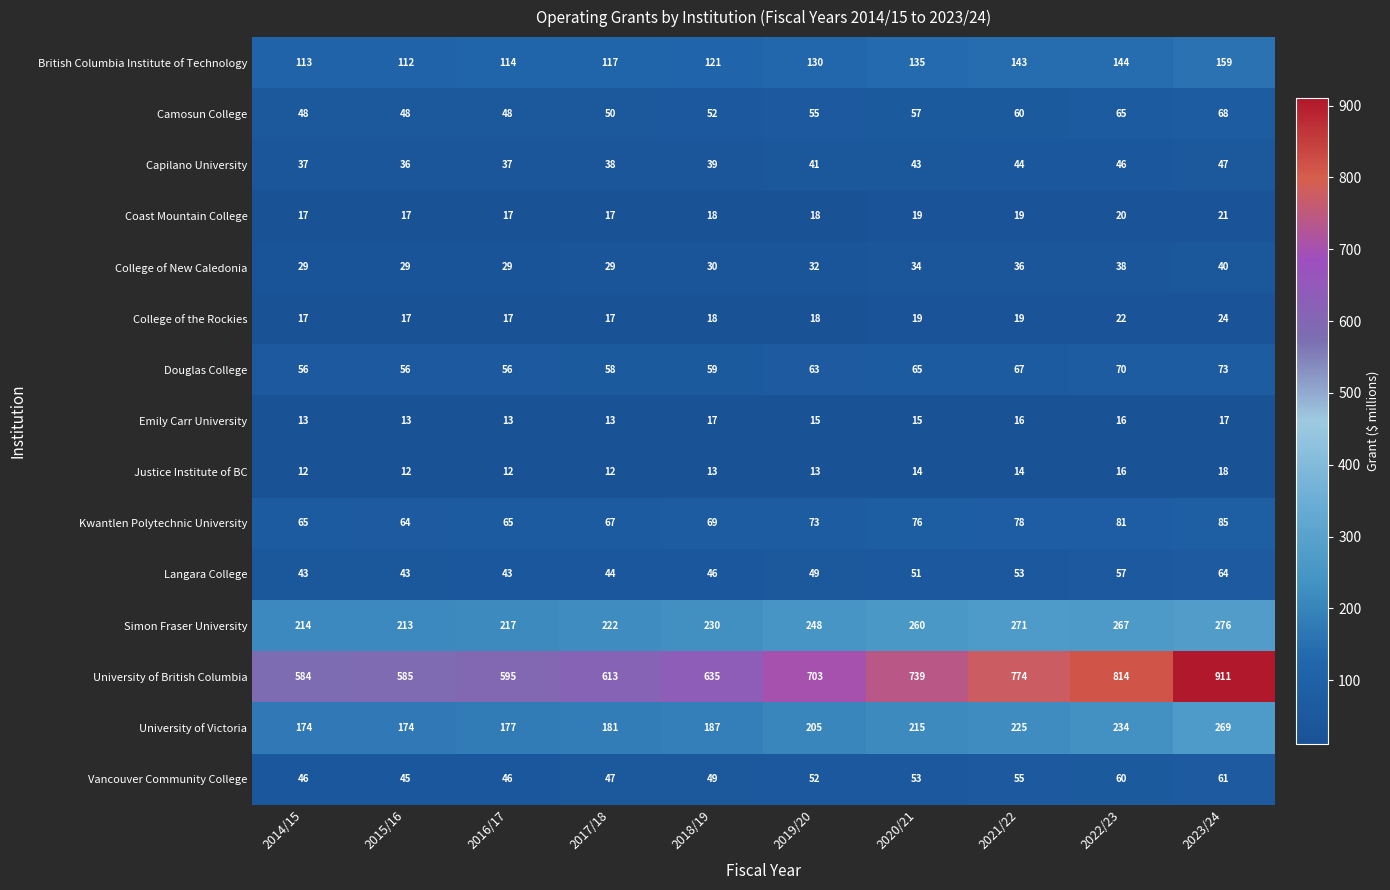

At which label is University of Victoria closest to 221?

2021/22